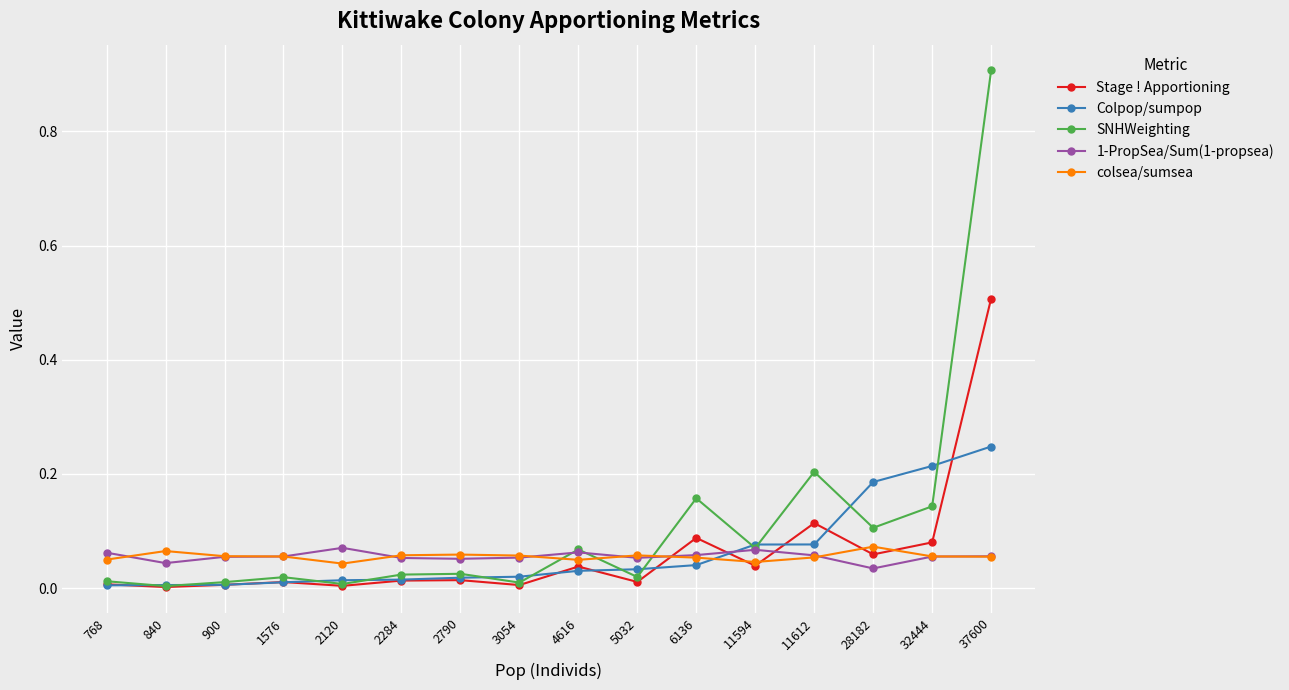

True or false: colsea/sumsea has a value of 0.1 at 28182.

True